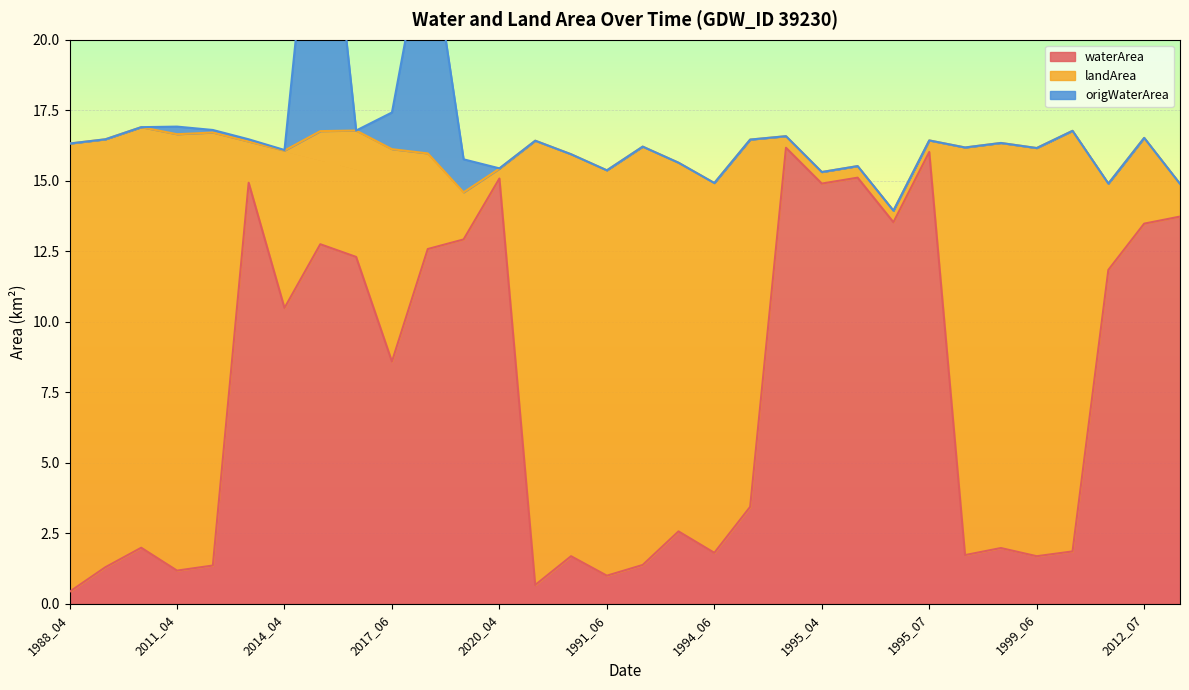

What position from the right is 1995_06?

9